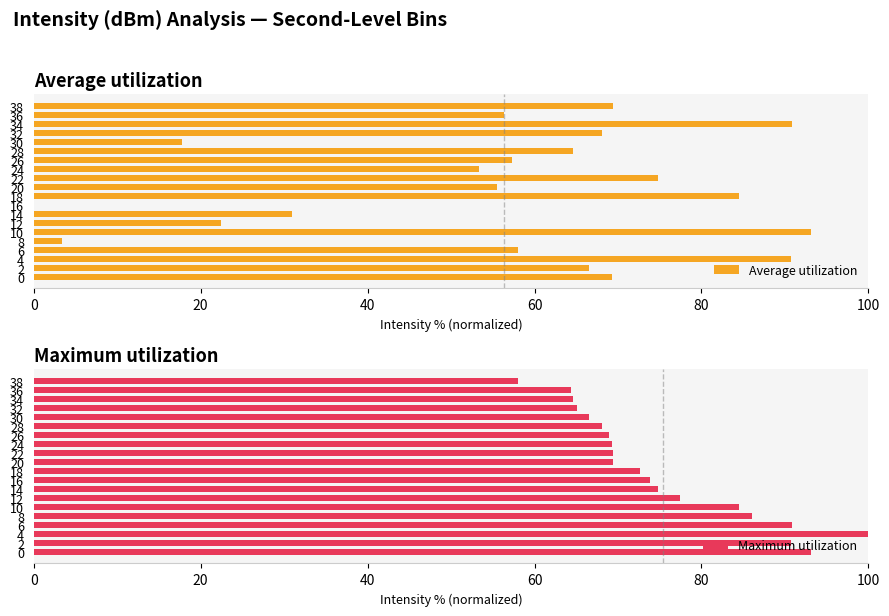

What are all the series names shown in the legend?

Average utilization, Maximum utilization